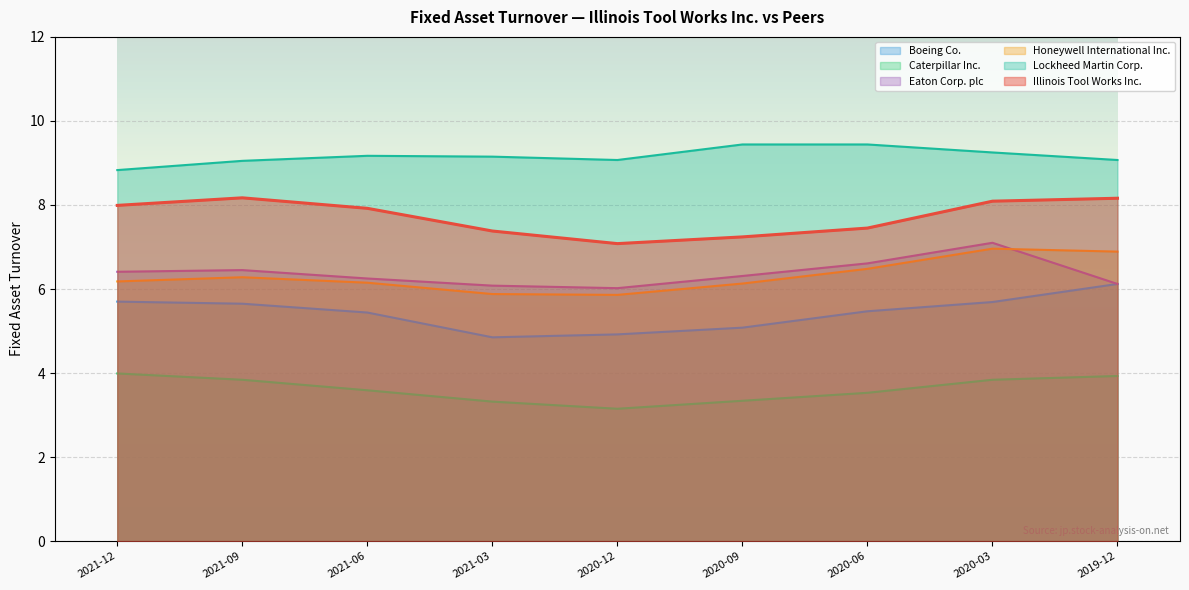

Between 2020-03 and 2019-12, which is larger?

2019-12